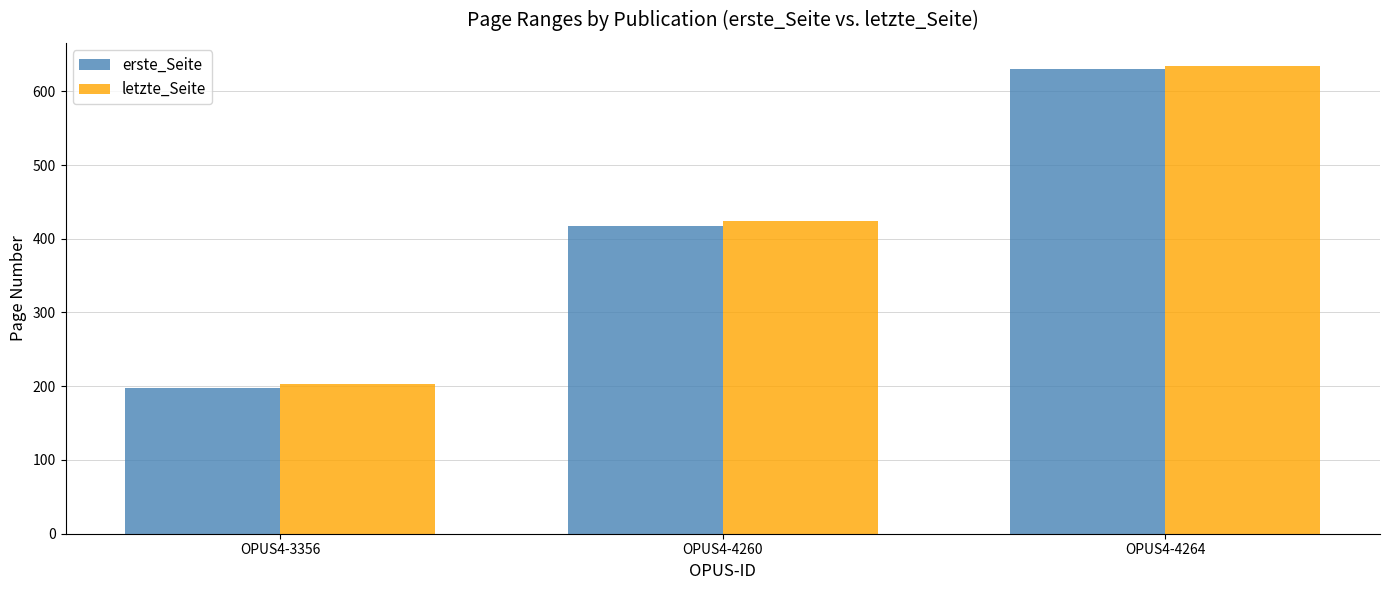

Is the value of erste_Seite at OPUS4-3356 greater than the value of letzte_Seite at OPUS4-4264?

No